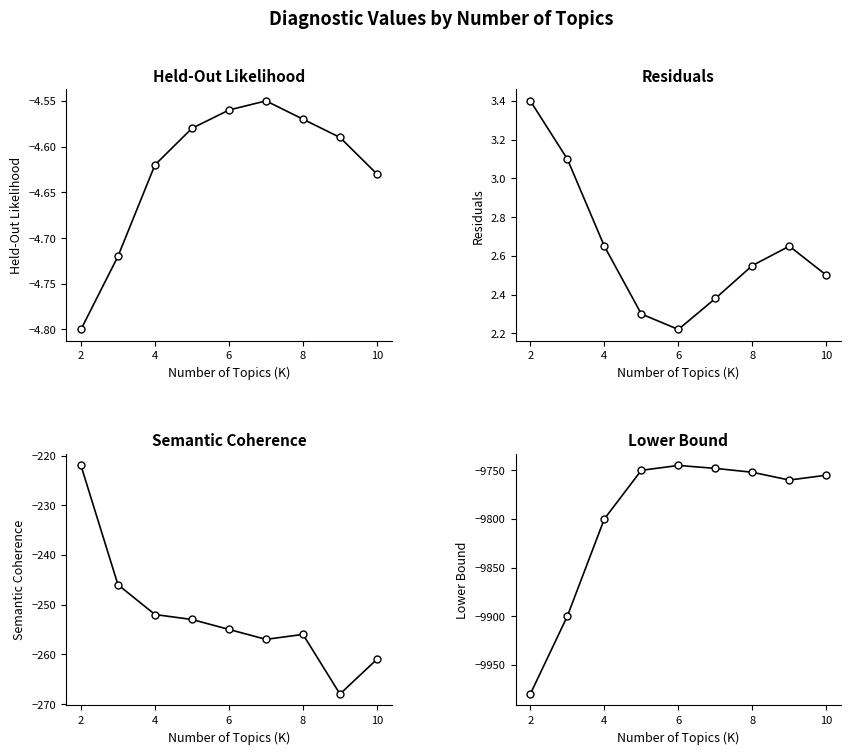

What is the smallest value displayed?

-9980.0